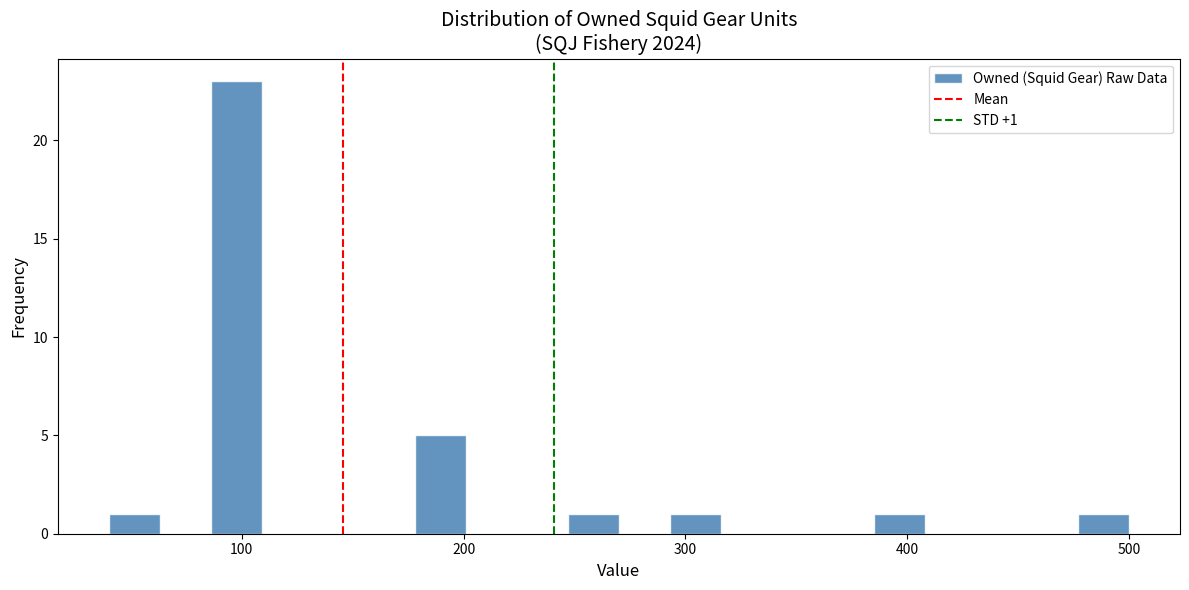

Read against the x-axis, roughly where is the centre of the tallest bar?

100